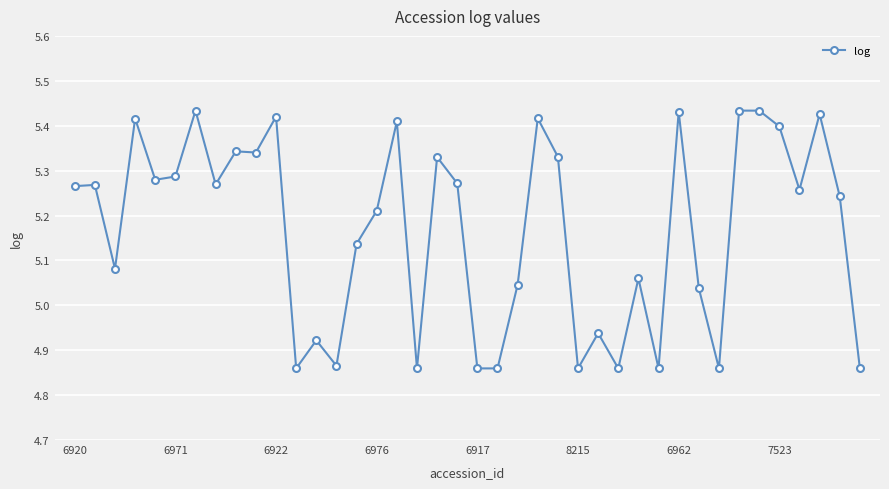

True or false: there are more than 0 points higher than both neighbors.

True